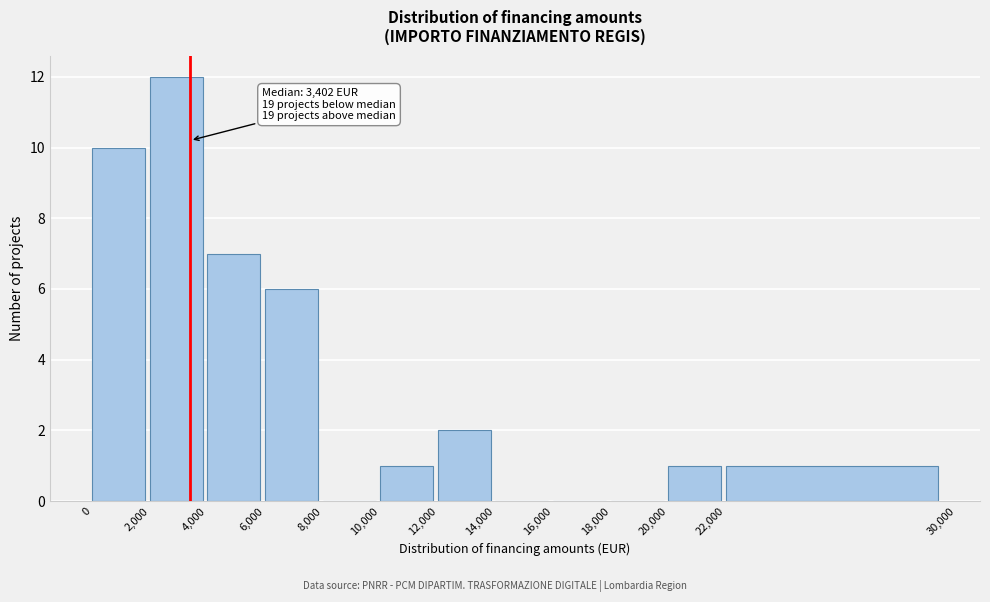

Which range on the x-axis has the tallest bar?

2,000 to 4,000